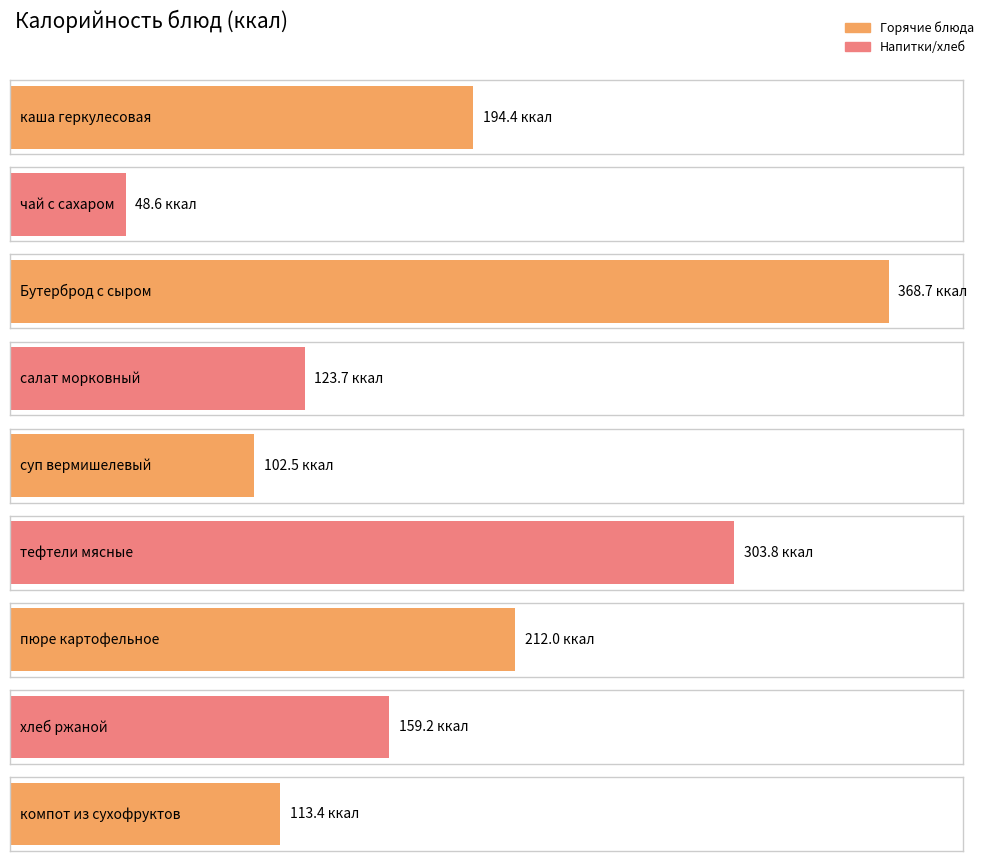

How many data points are less than 159?

4